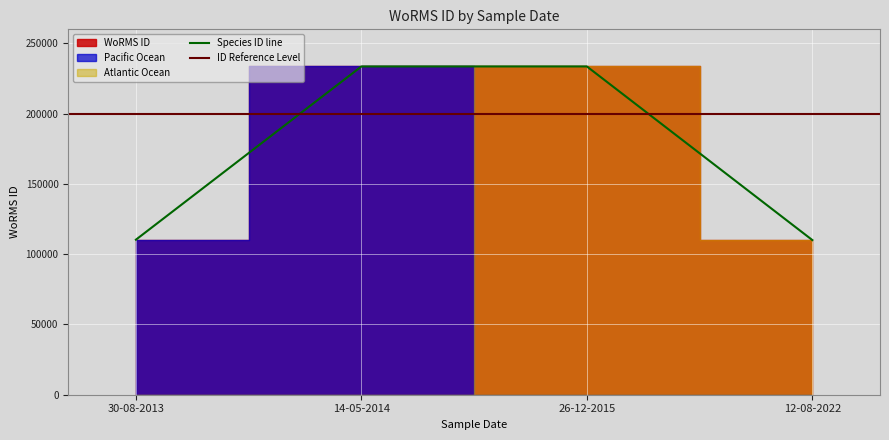

List the labels in order of value, largest first.

14-05-2014, 26-12-2015, 30-08-2013, 12-08-2022